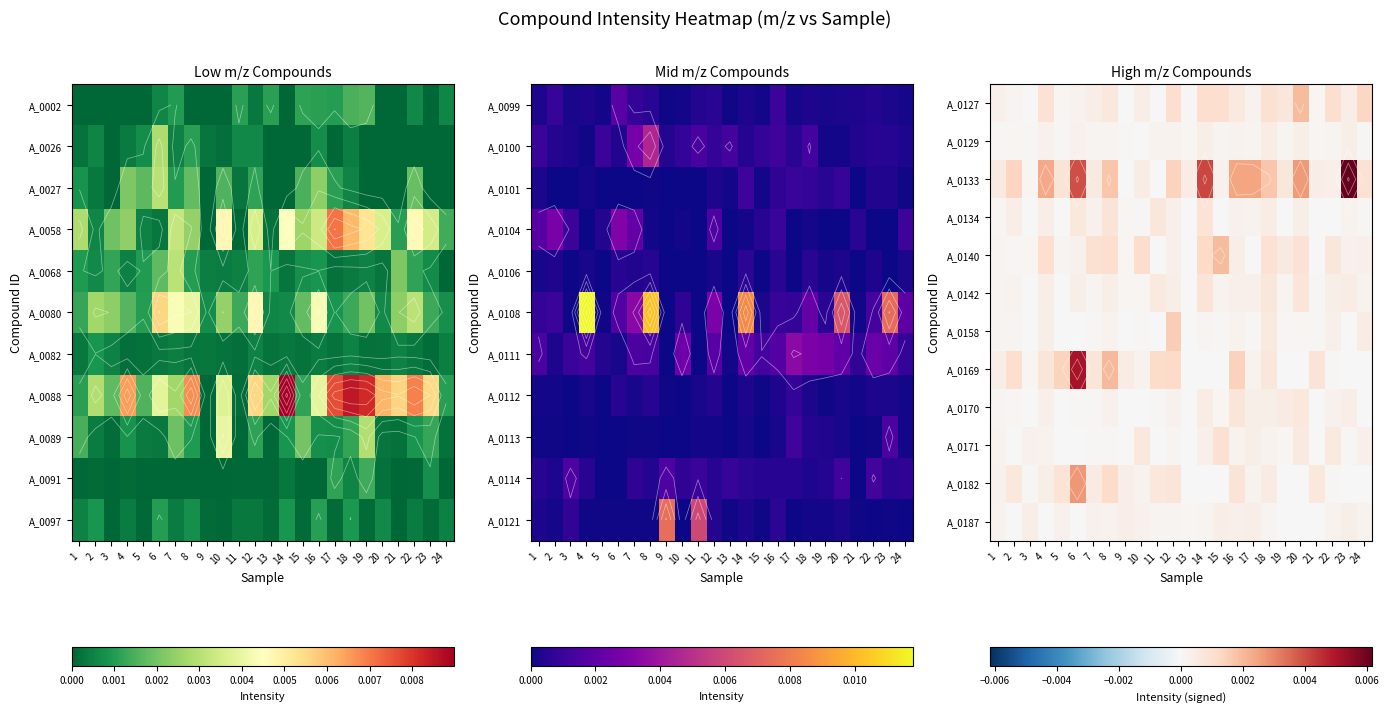

Is it true that A_0169 equals 0.0 at 8?

False